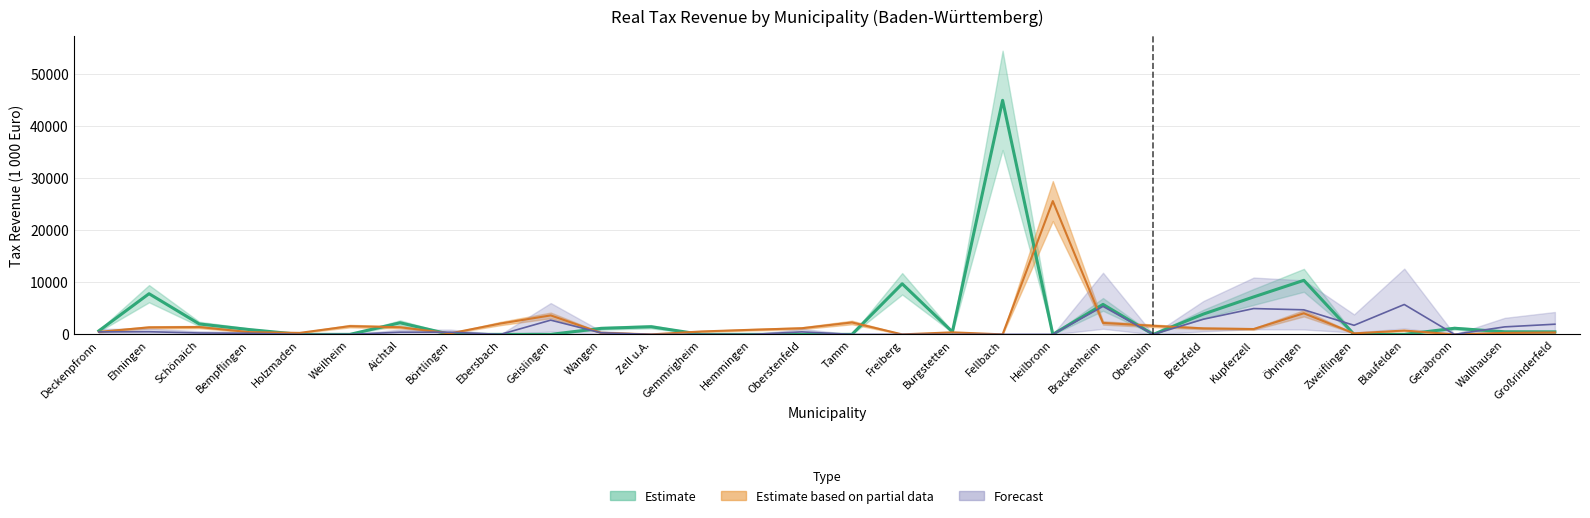

Reading left to right, list all the values displayed in this chart.

ist_aufkommen_A: 480.0	510.0	270.0	210.0	0.0	0.0	420.0	420.0	0.0	2730.0	300.0	0.0	0.0	0.0	480.0	0.0	0.0	0.0	0.0	0.0	5370.0	0.0	2910.0	4950.0	4710.0	1740.0	5730.0	0.0	1440.0	1950.0
gewerbesteuer: 481.0	1346.0	1406.0	431.0	285.0	1581.0	1369.0	193.0	2085.0	3638.0	307.0	0.0	557.0	883.0	1179.0	2286.0	0.0	394.0	0.0	25557.0	2196.0	1642.0	1146.0	1026.0	4050.0	192.0	737.0	0.0	284.0	366.0
grundsteuer_b: 671.5	7797.1	1999.0	921.5	0.0	0.0	2225.8	0.0	0.0	0.0	1153.3	1466.0	0.0	0.0	0.0	0.0	9700.4	481.0	44868.4	0.0	5748.6	0.0	3897.3	7180.0	10363.6	0.0	0.0	1174.8	498.3	486.8